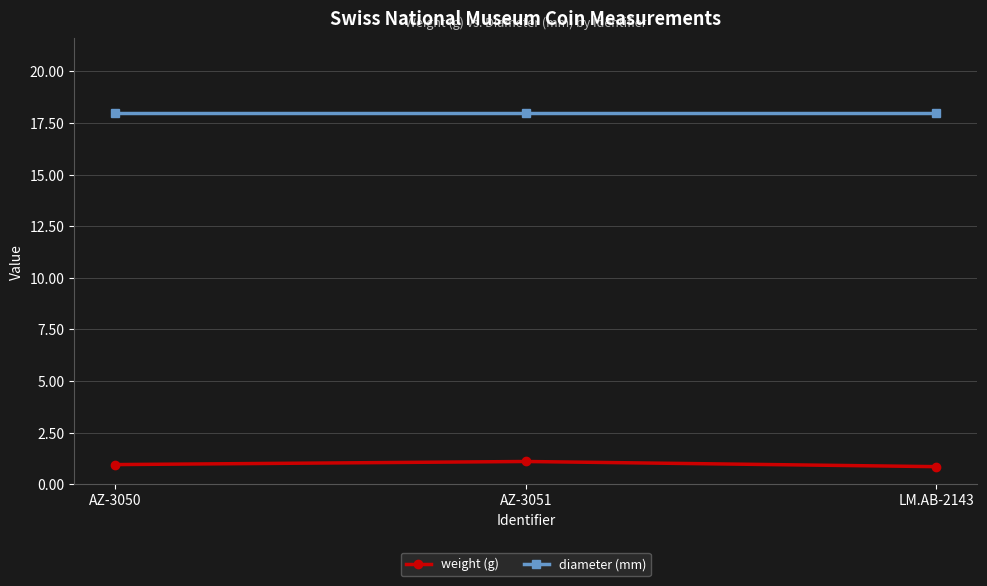

Which series has the largest total across all categories?

diameter (mm)